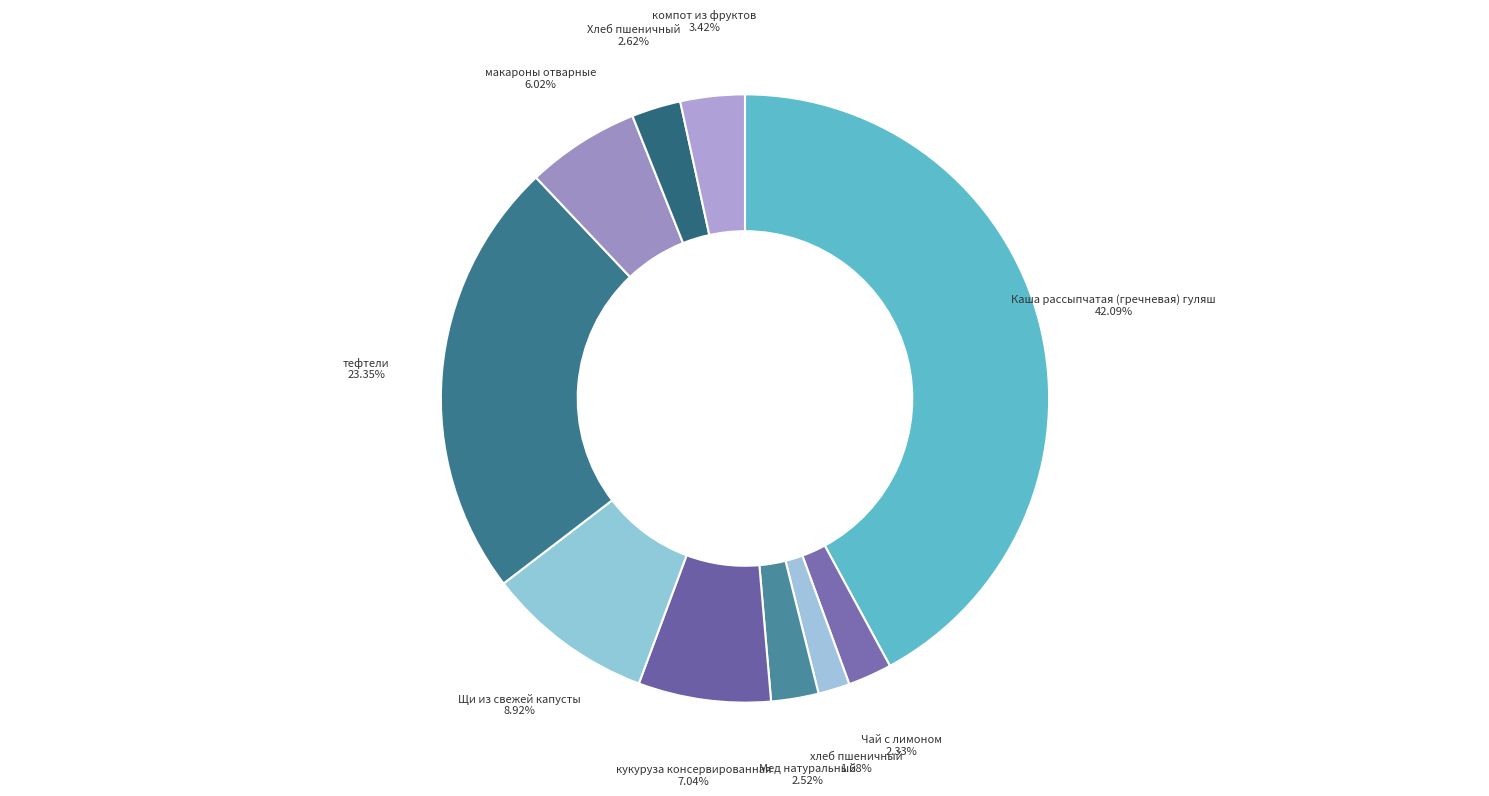

Count the number of slices in the pie.

10